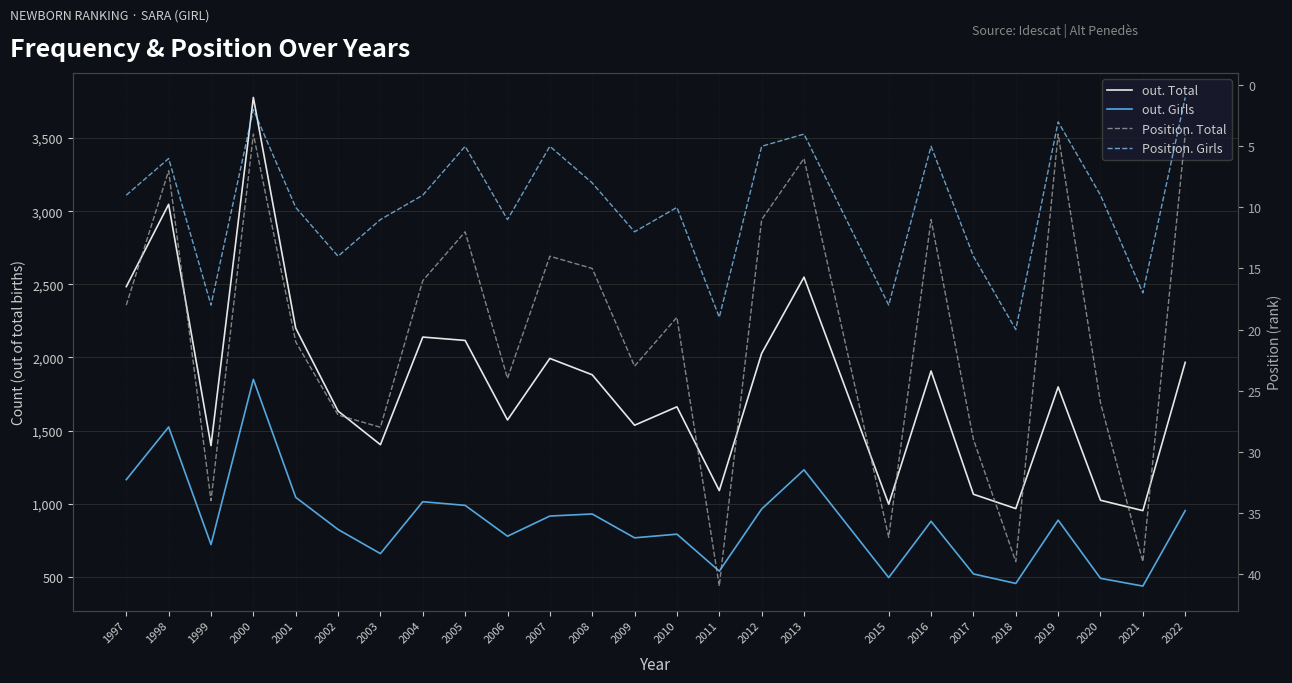

What is the greatest value displayed?

3778